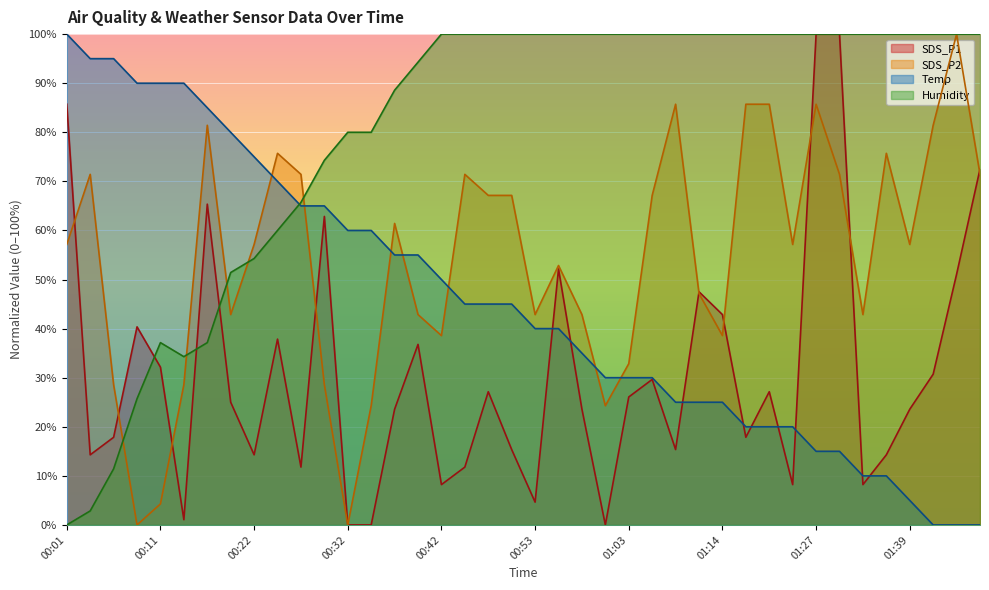

What is the label of the 8th point from the left?

00:19